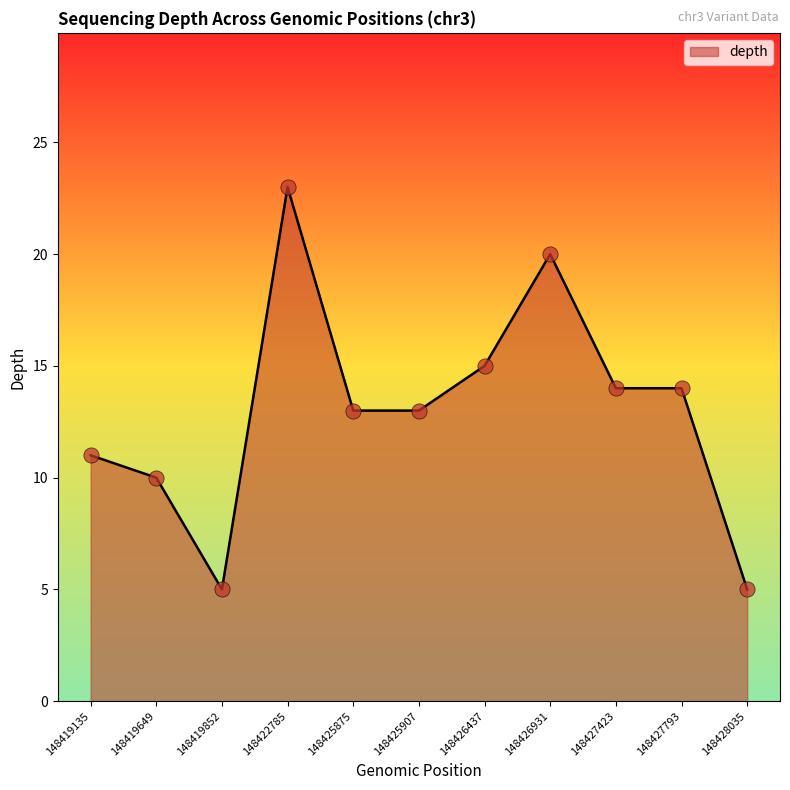

What is the change in value from 148419135 to 148425875?

+2